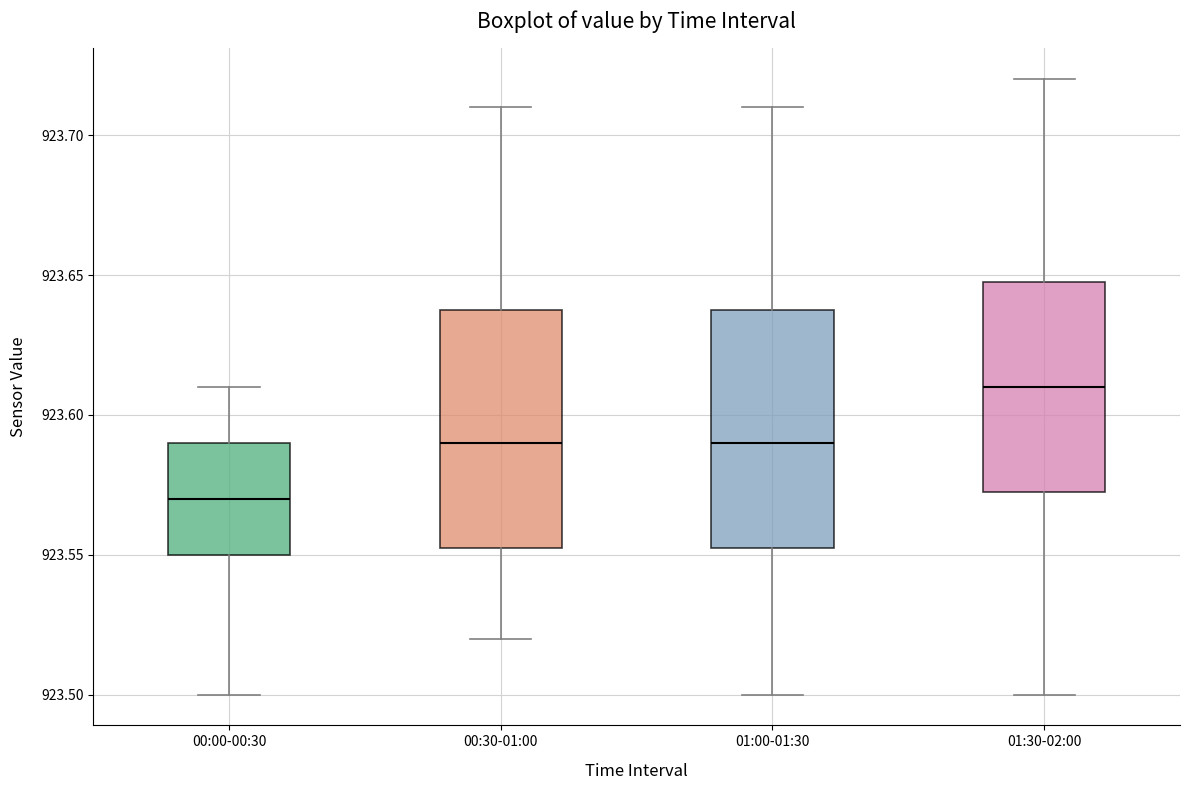

Reading left to right, read every box against the y-axis: the position of its median line, the range the box covers, and the ends of its whiskers. The values are not printed on the chart, so give them approximately, as read against the axis.

00:00-00:30: median 923.570, box 923.550 to 923.590, whiskers 923.500 to 923.610
00:30-01:00: median 923.590, box 923.555 to 923.640, whiskers 923.520 to 923.710
01:00-01:30: median 923.590, box 923.555 to 923.640, whiskers 923.500 to 923.710
01:30-02:00: median 923.610, box 923.575 to 923.650, whiskers 923.500 to 923.720